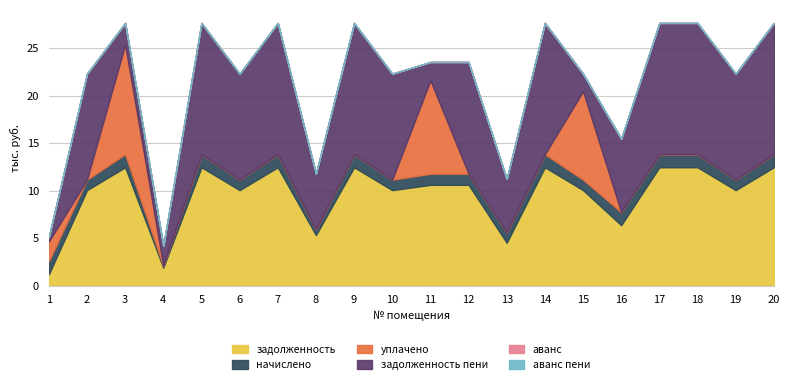

At which category is the sum across all series the highest?

3